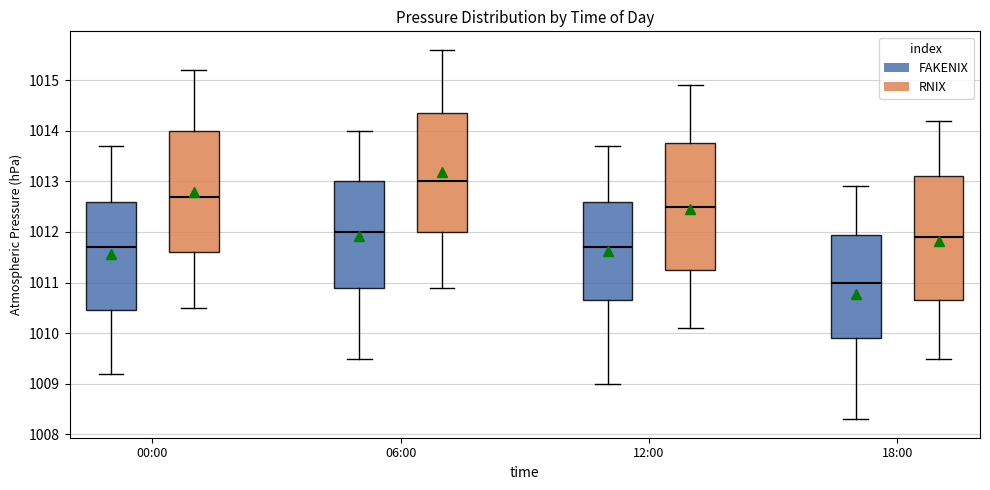

Where does the lower whisker of the box for 12:00 (RNIX) end on the y-axis? The values are not printed on the chart, so give them approximately, as read against the axis.

1010.1